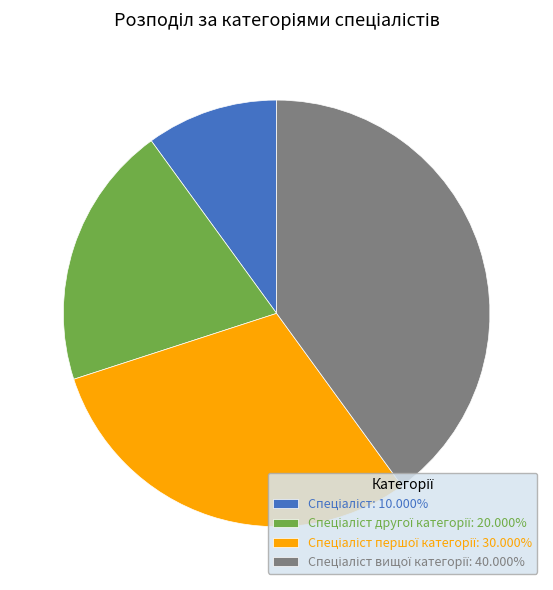

Is there a majority slice in this chart?

No